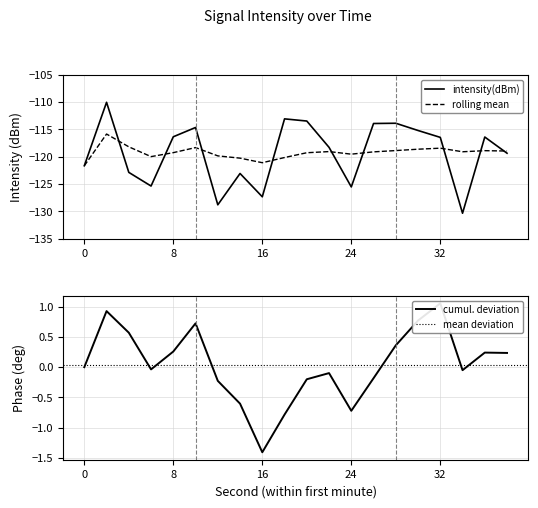

What is the value of the rolling_mean point at the 20th from the left?

-119.0